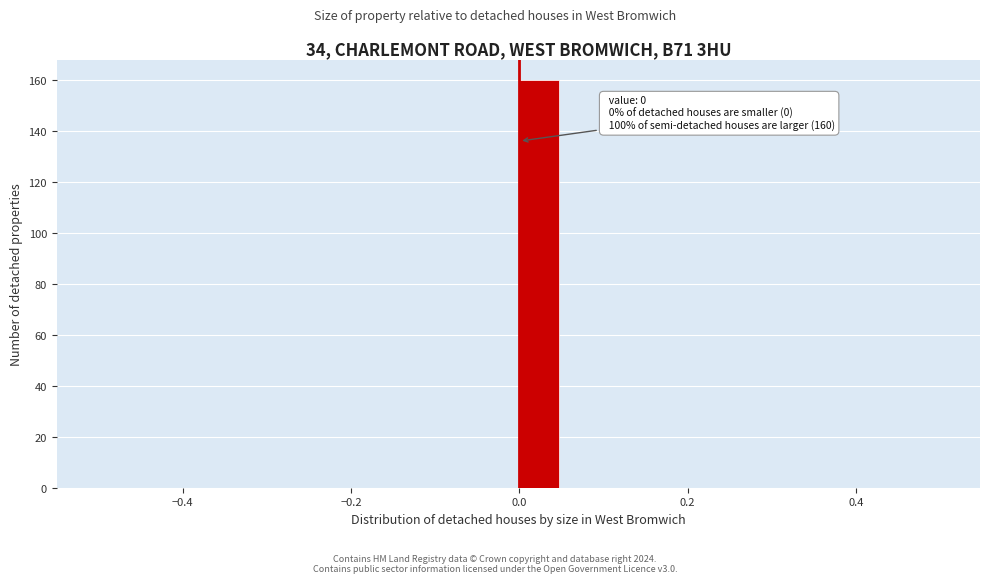

Read against the x-axis, roughly where is the centre of the tallest bar?

0.02